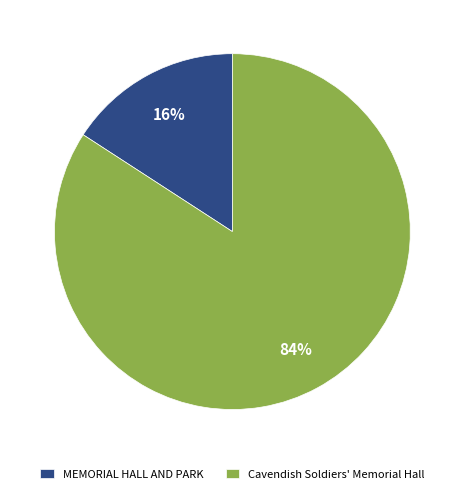

Is the sum of MEMORIAL HALL AND PARK and Cavendish Soldiers' Memorial Hall greater than half?

Yes